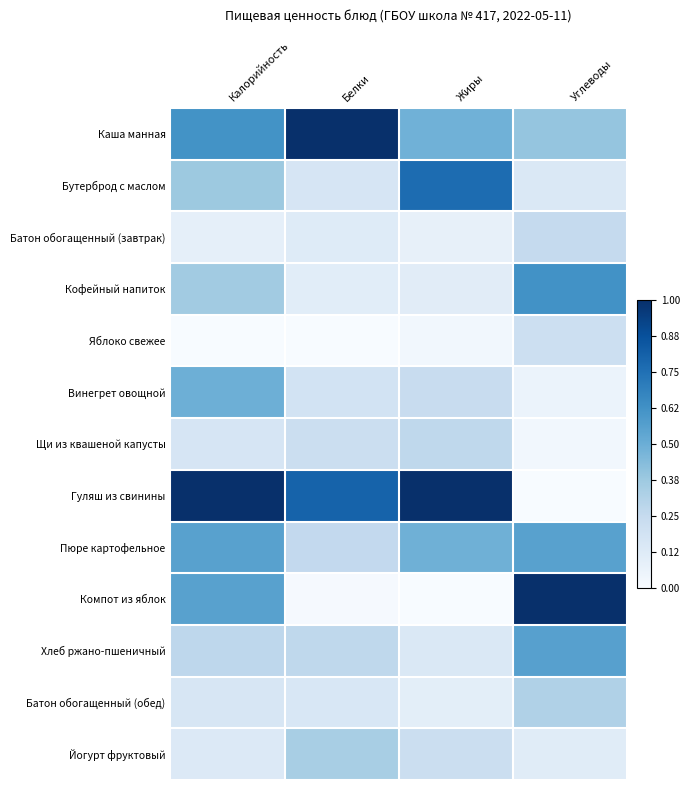

What is the greatest value displayed?

1.0